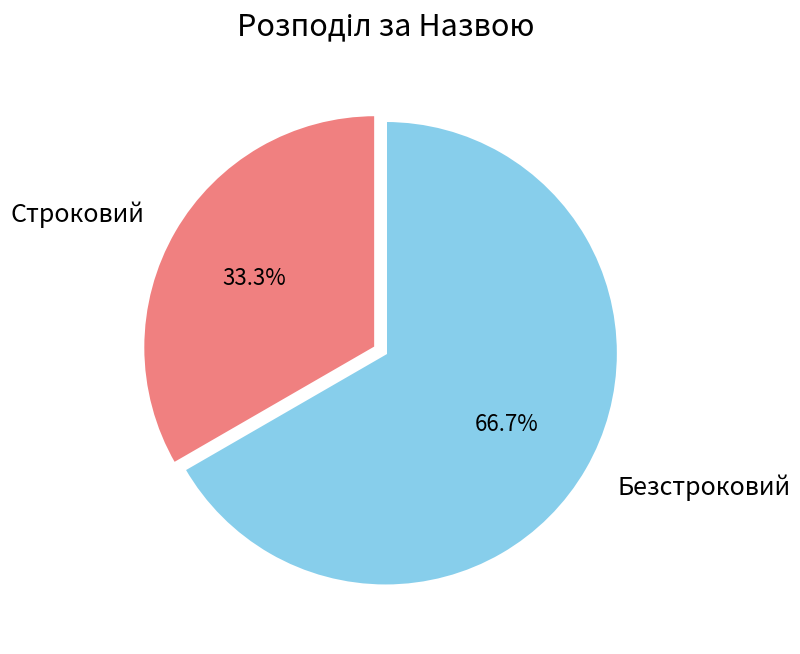

What is the smallest slice in the pie chart?

Строковий